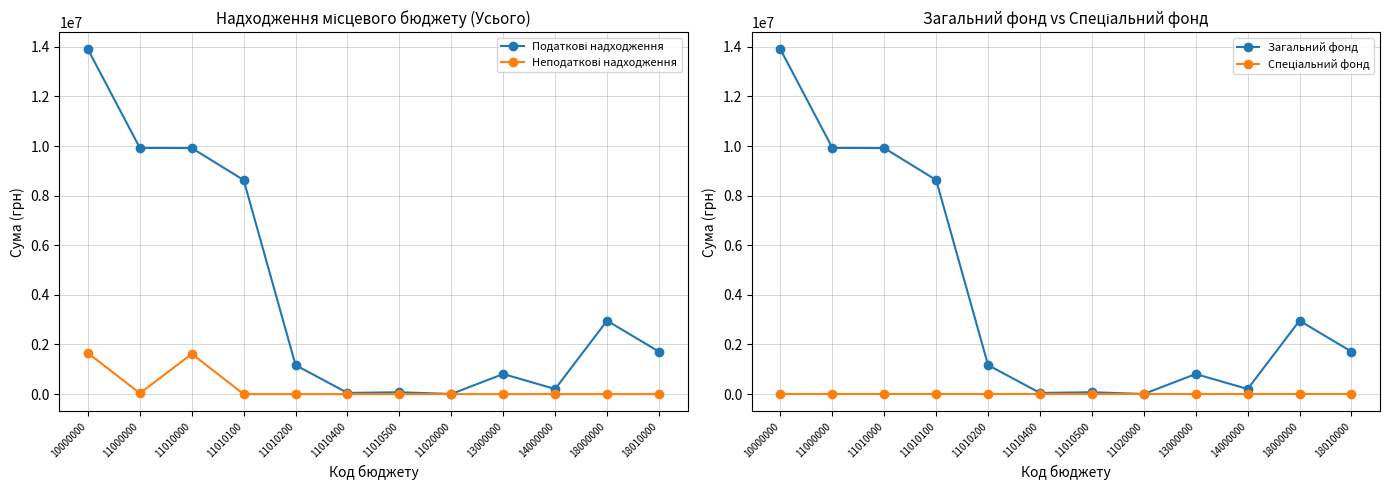

True or false: Неподаткові надходження and Спеціальний фонд cross at least once.

False